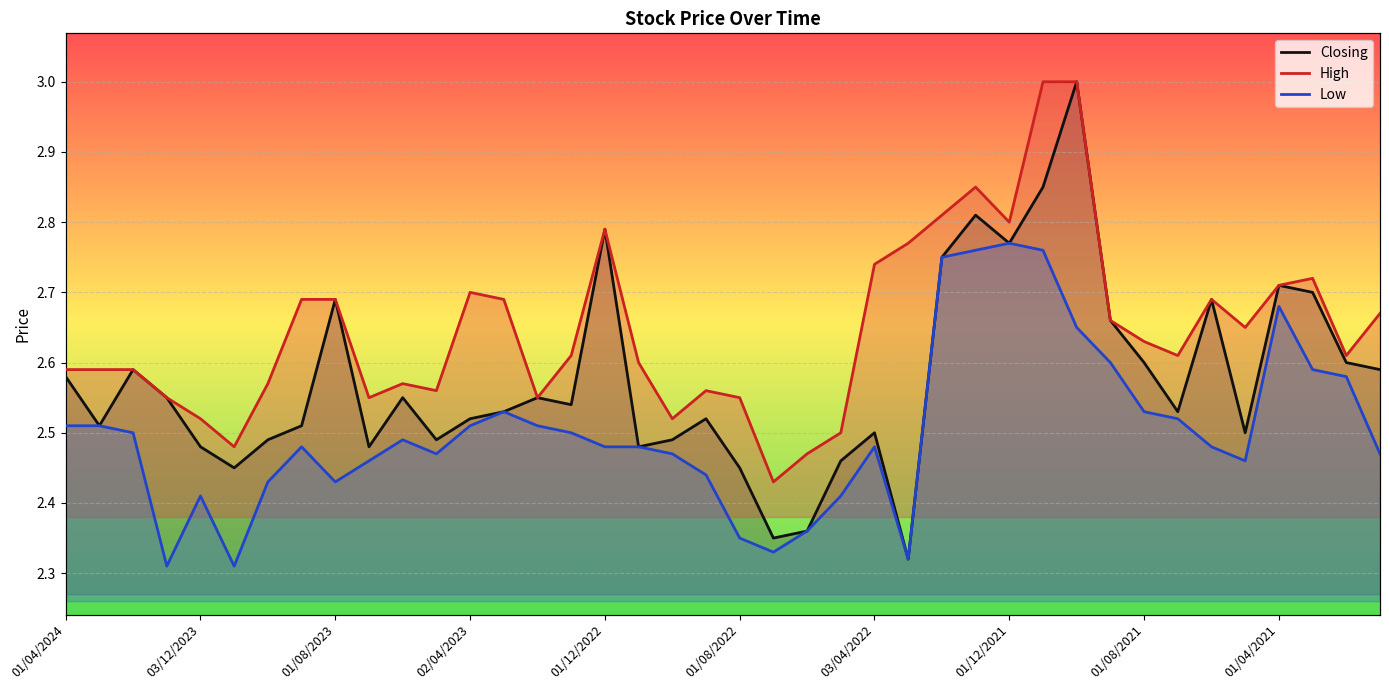

True or false: Closing and High intersect in this chart.

False